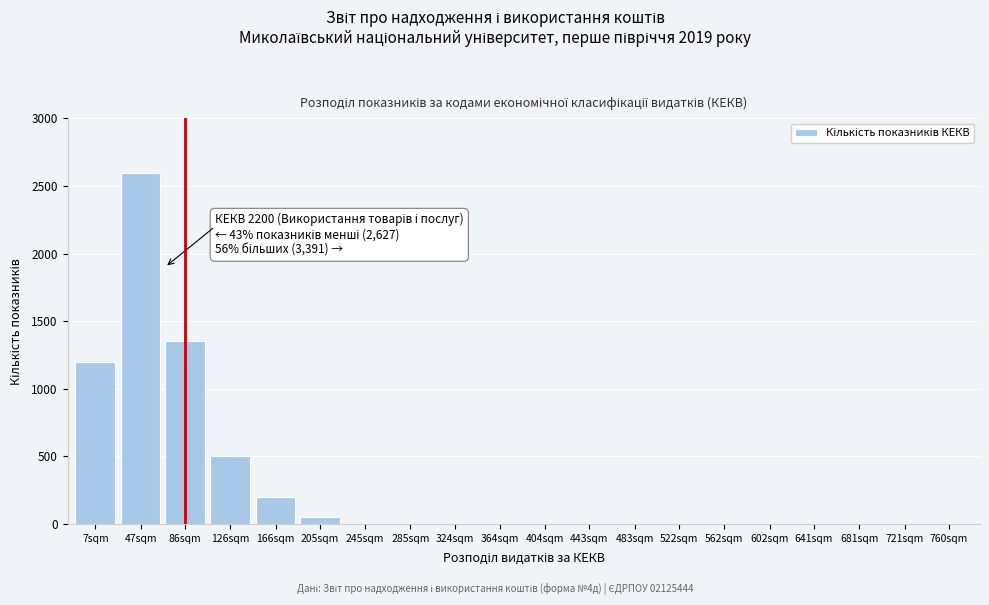

Reading right to left, list all the values displayed in this chart.

760sqm=0	721sqm=0	681sqm=0	641sqm=0	602sqm=0	562sqm=0	522sqm=0	483sqm=0	443sqm=0	404sqm=0	364sqm=0	324sqm=0	285sqm=0	245sqm=0	205sqm=50	166sqm=200	126sqm=500	86sqm=1350	47sqm=2600	7sqm=1200